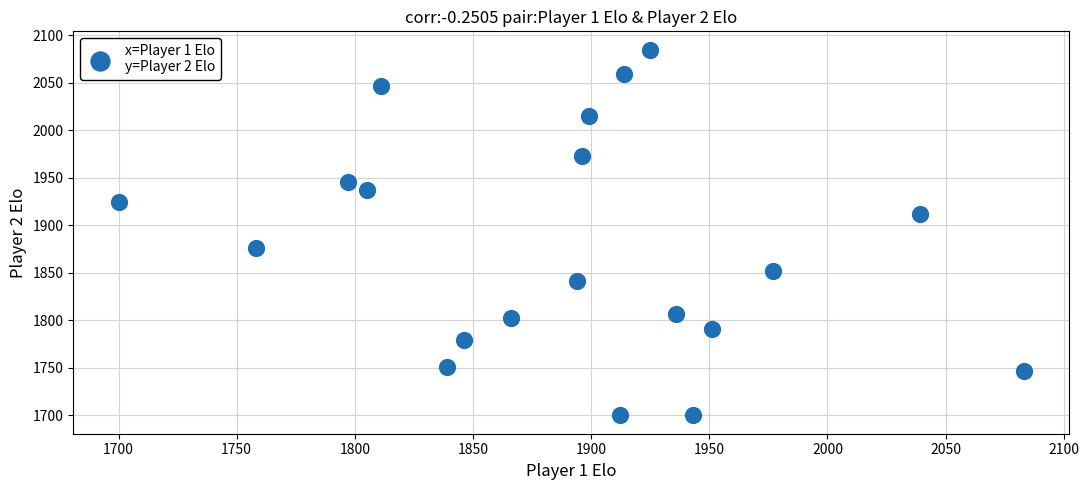

What is the range of X values (max minus min)?

383